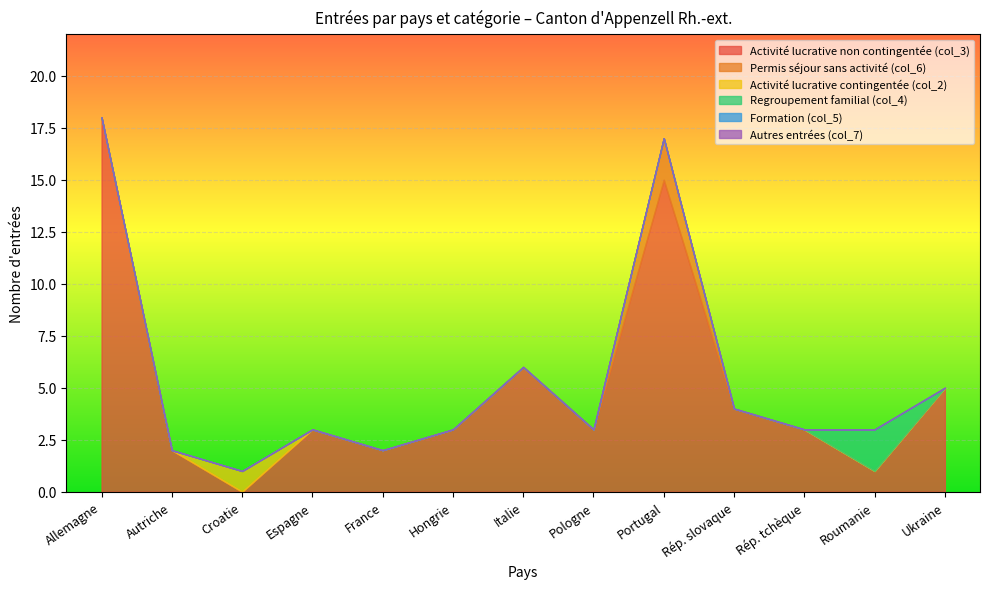

Count the Regroupement familial (col_4) values in the range 0 to 1.

12